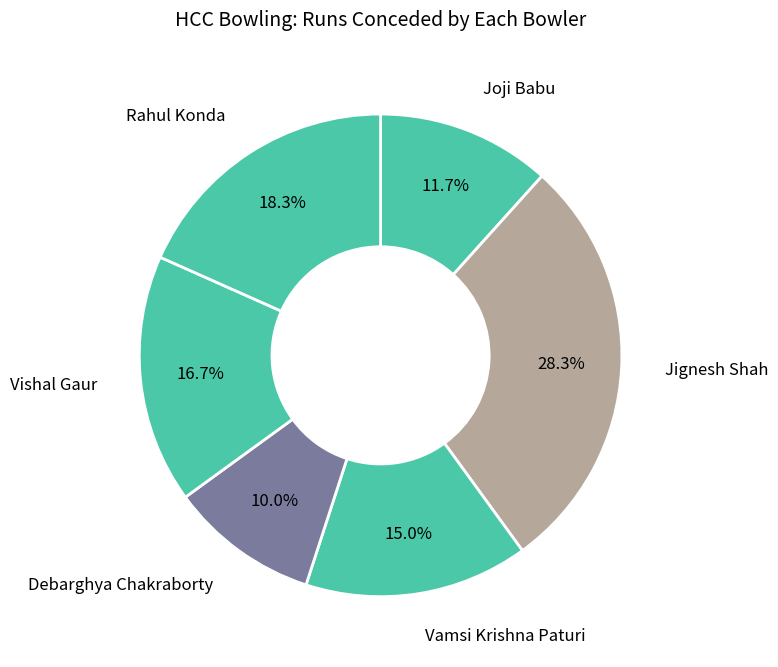

How many slices are in this pie chart?

6